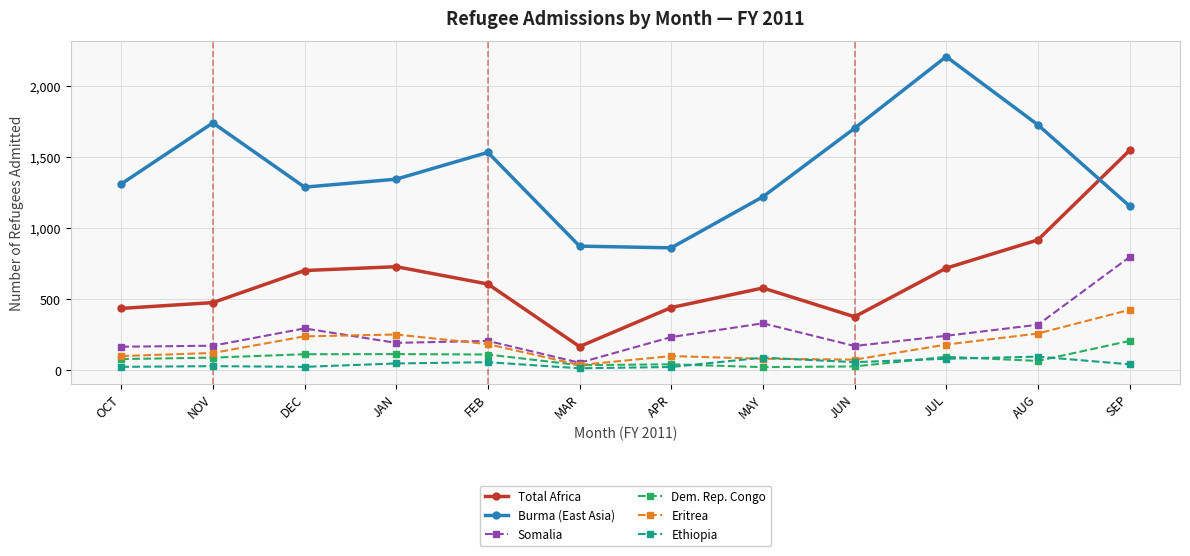

What value does the Somalia series have at OCT?

164